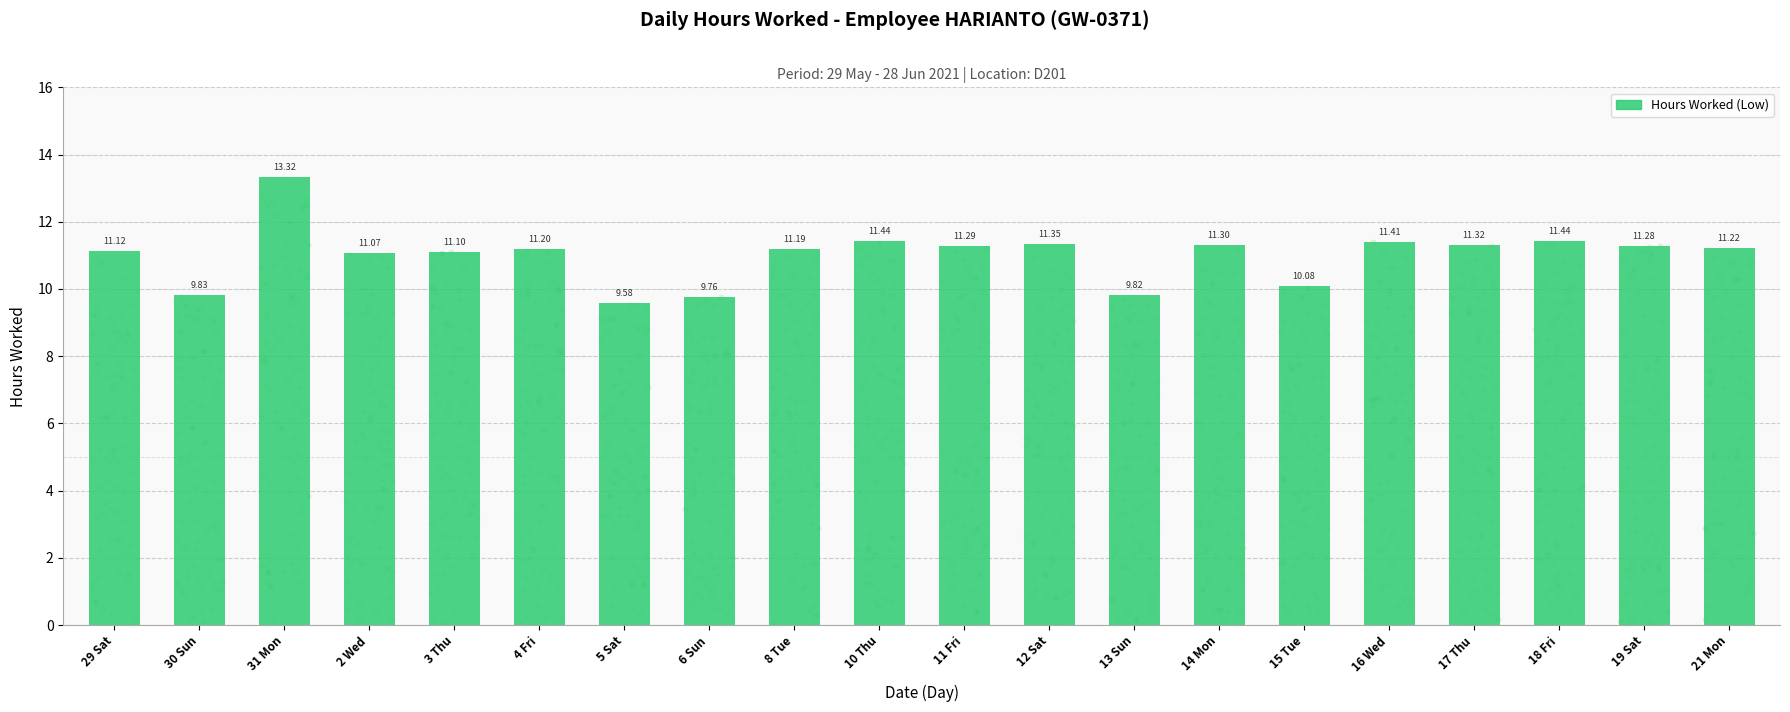

What is the ratio of the value at 8 Tue to the value at 3 Thu?

1.0